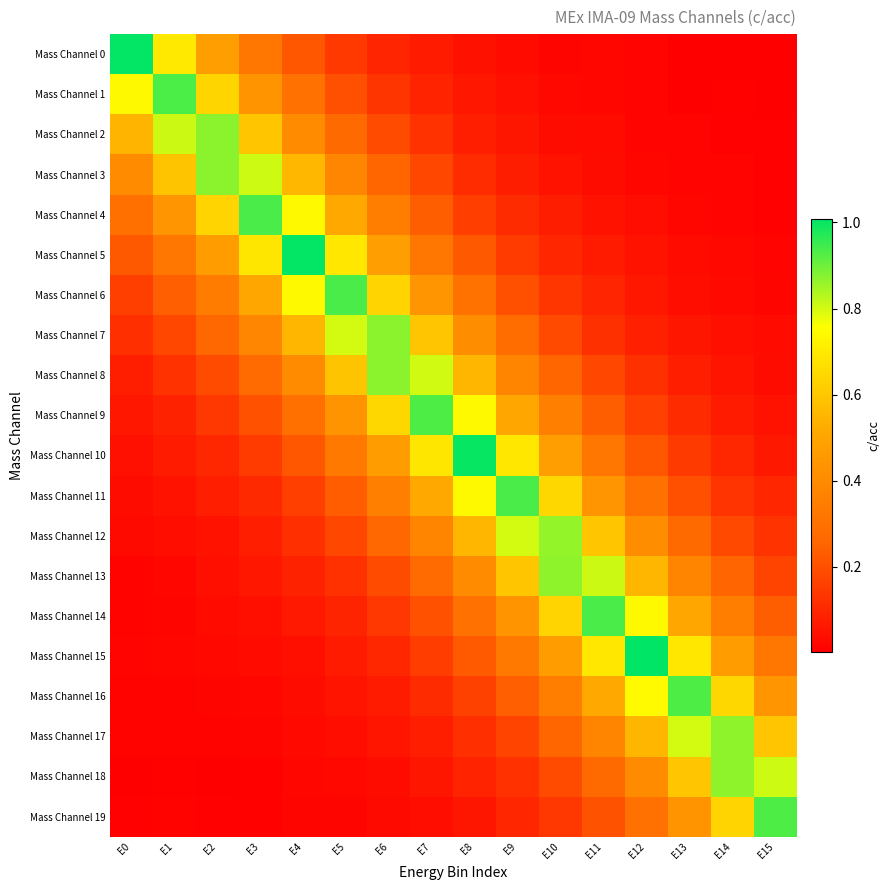

Count the number of data series in this chart.

20